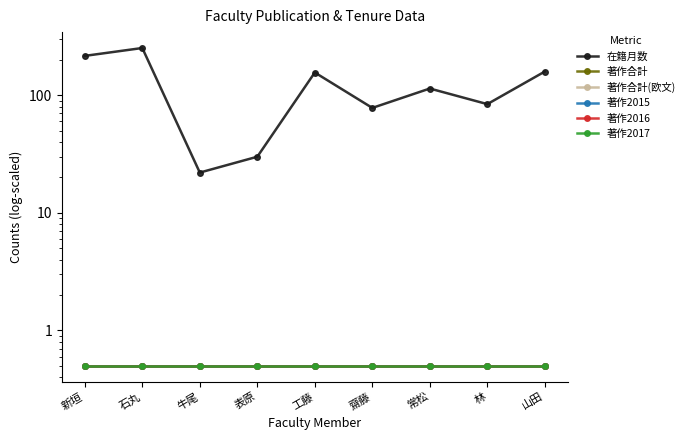

Between 工藤 and 齋藤, which series saw the biggest shift?

在籍月数